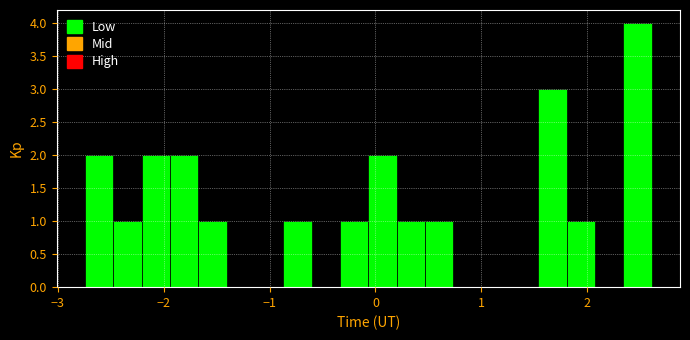

Read against the x-axis, roughly where is the centre of the tallest bar?

2.5